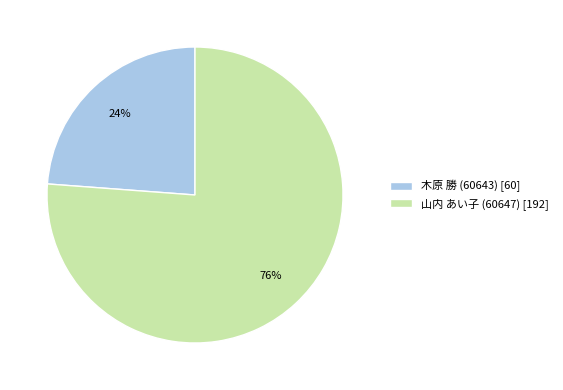

To the nearest percent, what is the combined percentage of 山内 あい子 (60647) [192] and 木原 勝 (60643) [60]?

100%